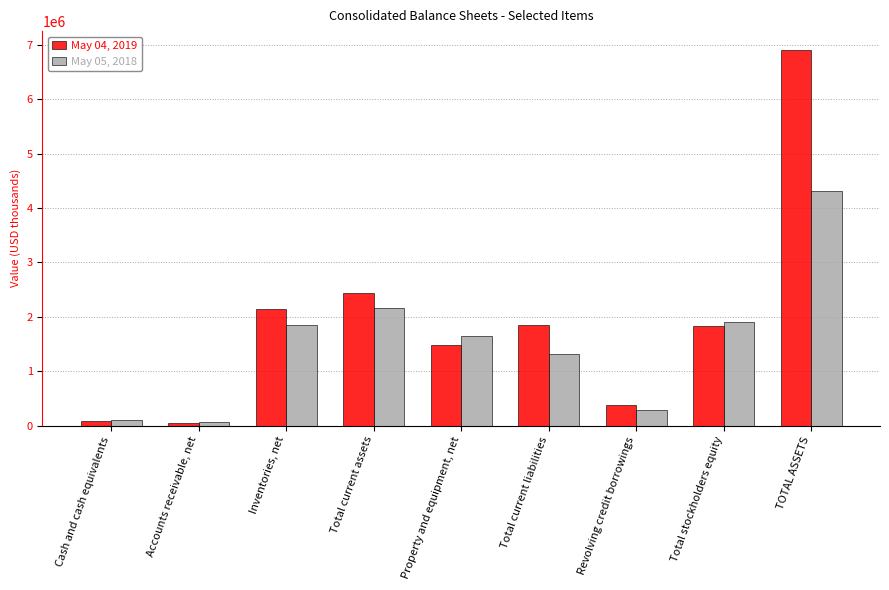

Reading left to right, what are all the values shown in this chart?

May 04, 2019: Cash and cash equivalents=92423	Accounts receivable, net=52382	Inventories, net=2142022	Total current assets=2439704	Property and equipment, net=1478910	Total current liabilities=1855388	Revolving credit borrowings=369500	Total stockholders equity=1826035	TOTAL ASSETS=6911994
May 05, 2018: Cash and cash equivalents=104599	Accounts receivable, net=67225	Inventories, net=1842897	Total current assets=2163566	Property and equipment, net=1644388	Total current liabilities=1312555	Revolving credit borrowings=280100	Total stockholders equity=1898210	TOTAL ASSETS=4319414